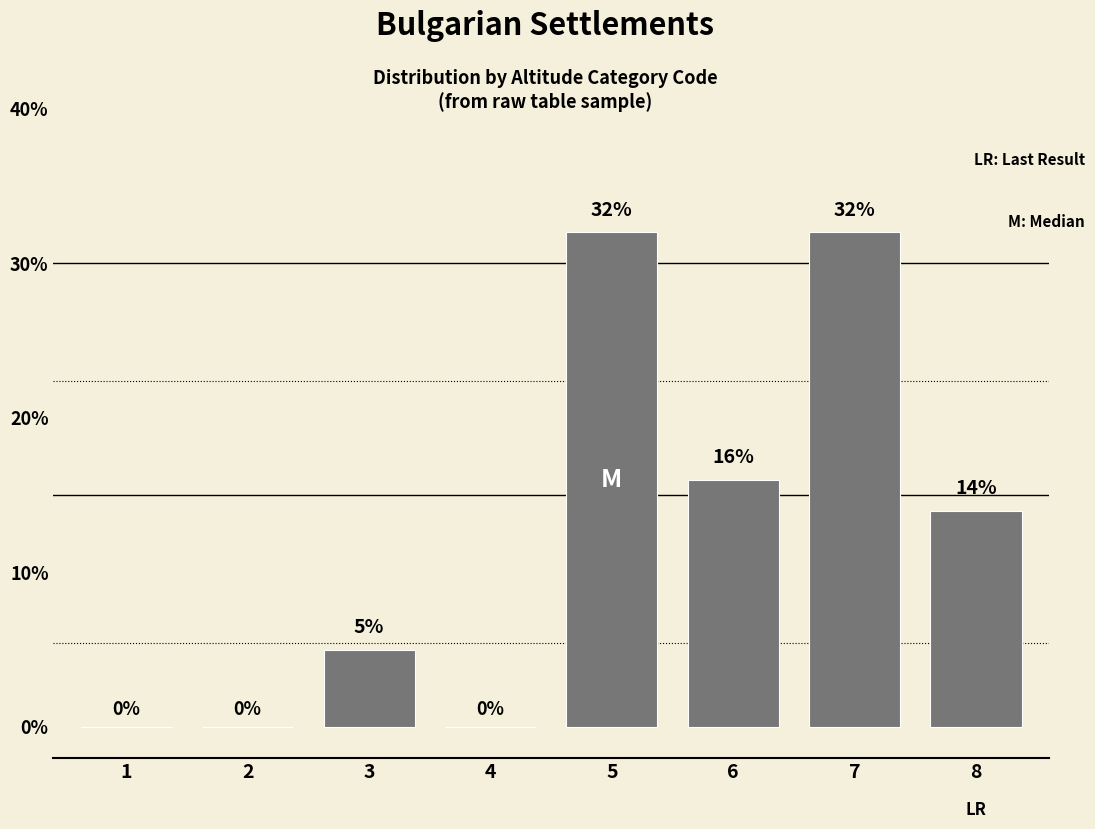

Read the value at 6.

16